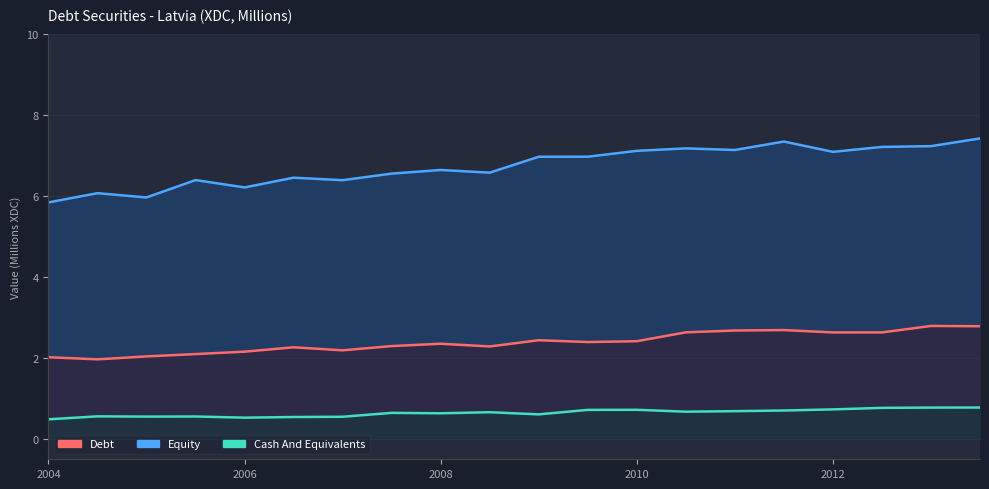

True or false: Equity has more than 0 interior local peaks.

False